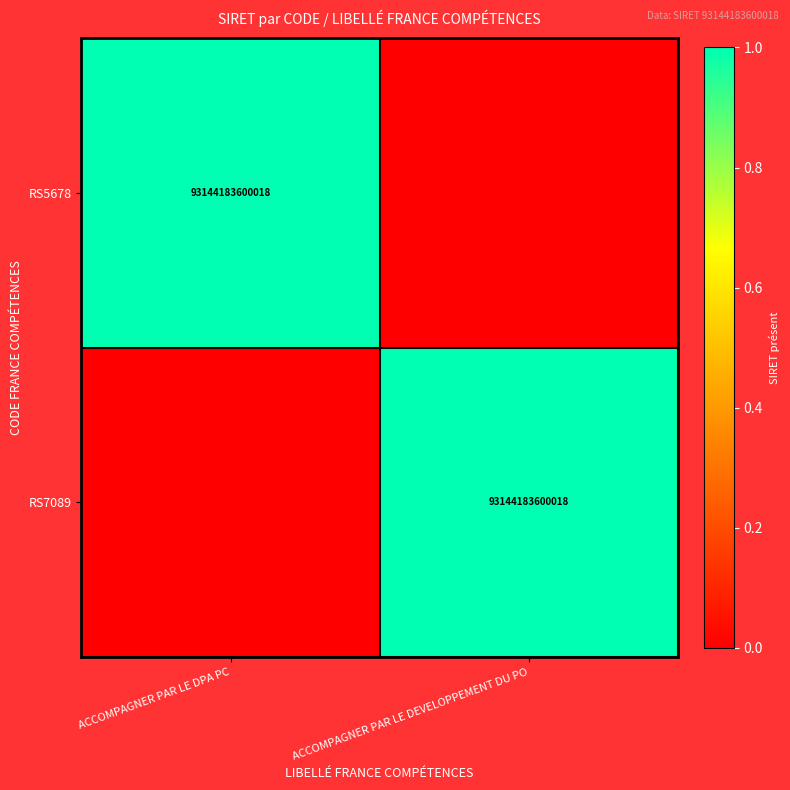

The value of RS7089 at ACCOMPAGNER PAR LE DEVELOPPEMENT DU PO is 93144183600018. True or false?

True